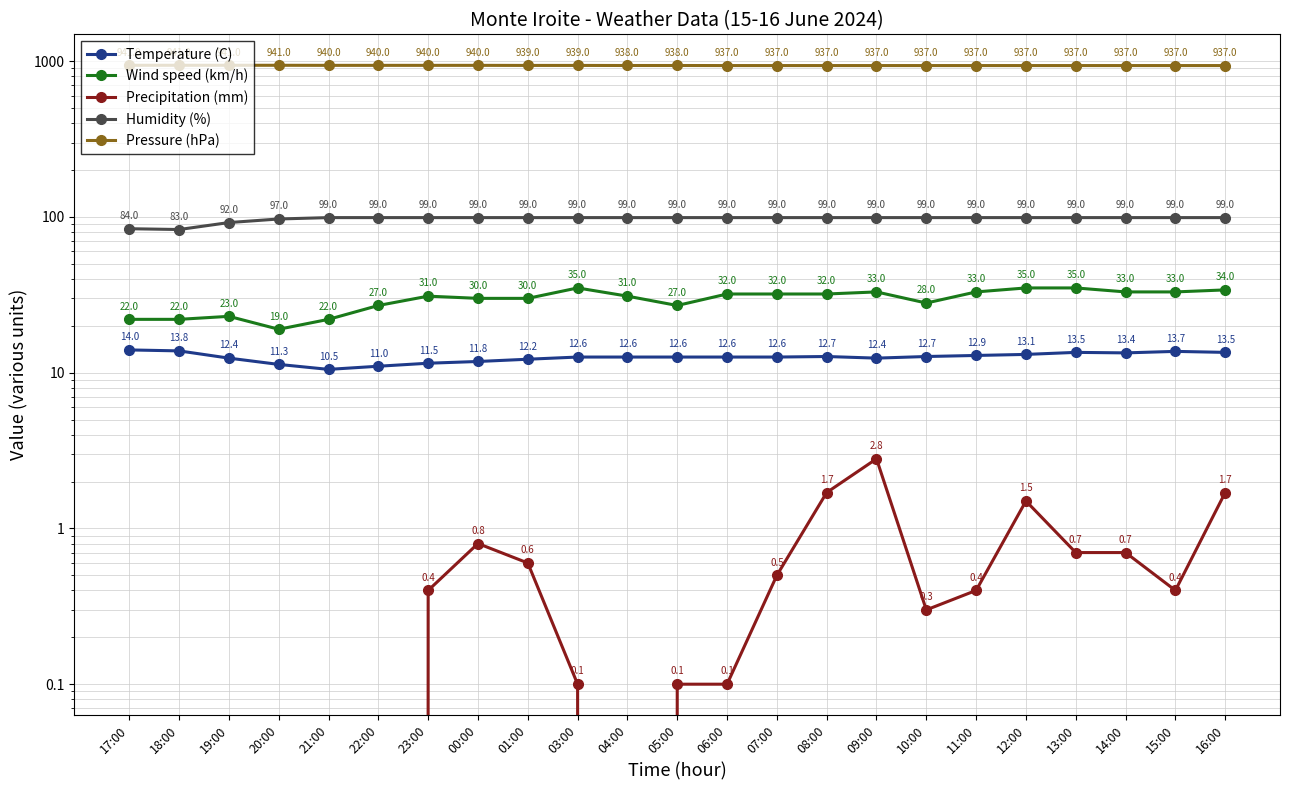

Which has a higher value, 08:00 or 14:00?

14:00